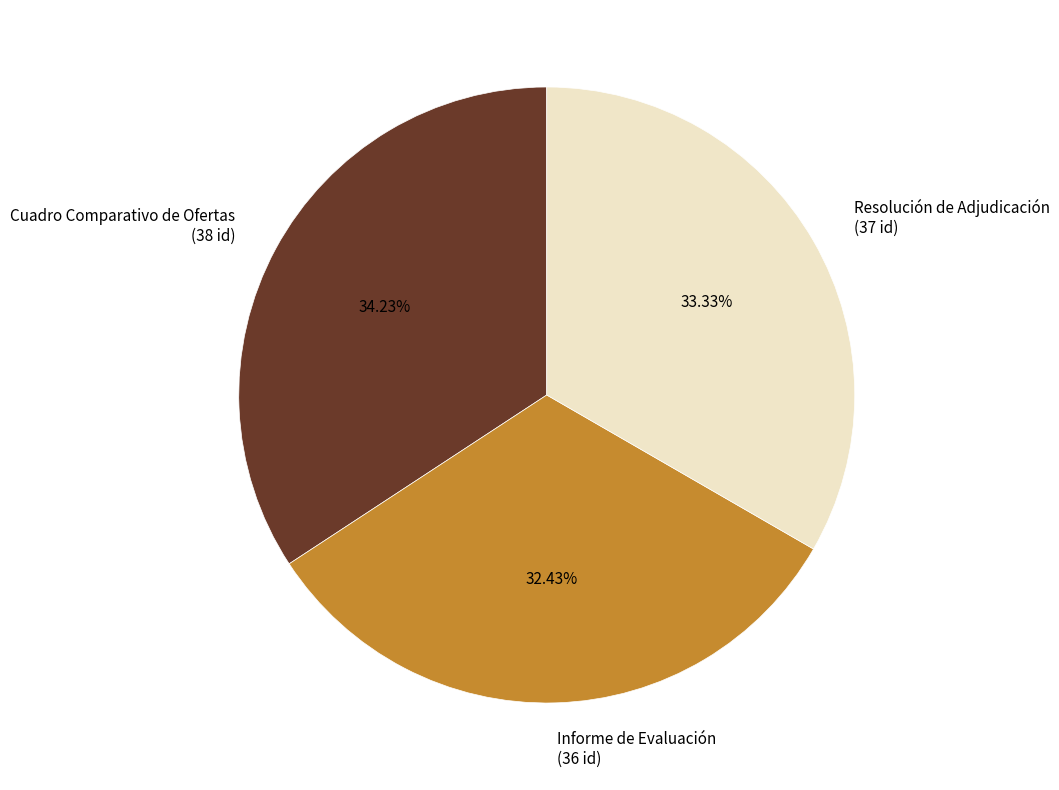

To the nearest percent, what is the difference between the largest and smallest slice percentages?

2%